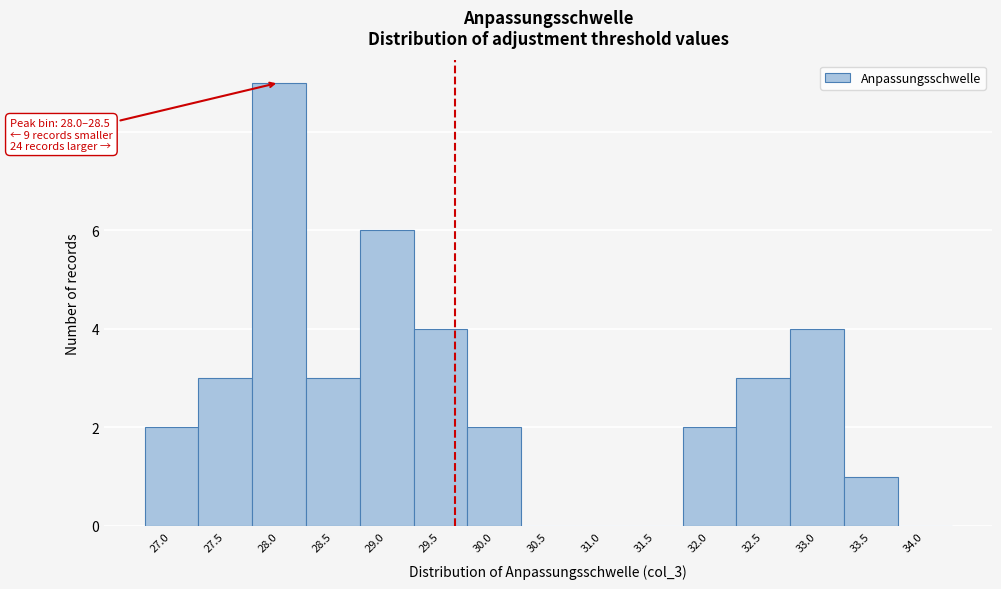

Reading left to right, what are all the values shown in this chart?

27.0=2	27.5=3	28.0=9	28.5=3	29.0=6	29.5=4	30.0=2	30.5=0	31.0=0	31.5=0	32.0=2	32.5=3	33.0=4	33.5=1	34.0=0